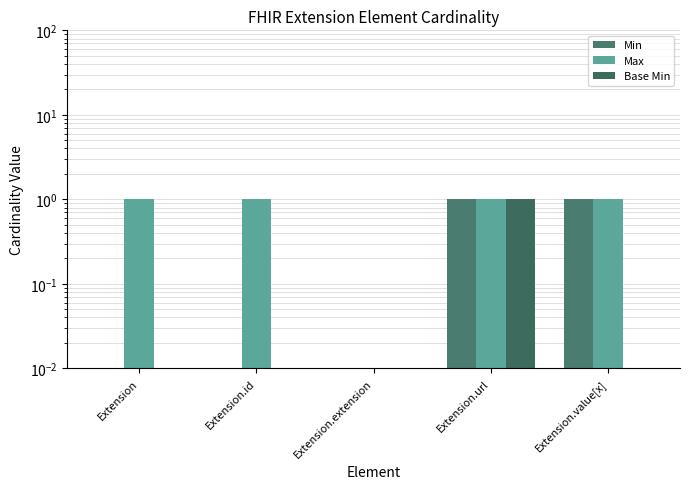

Is it true that Max equals 1.7 at Extension.id?

False